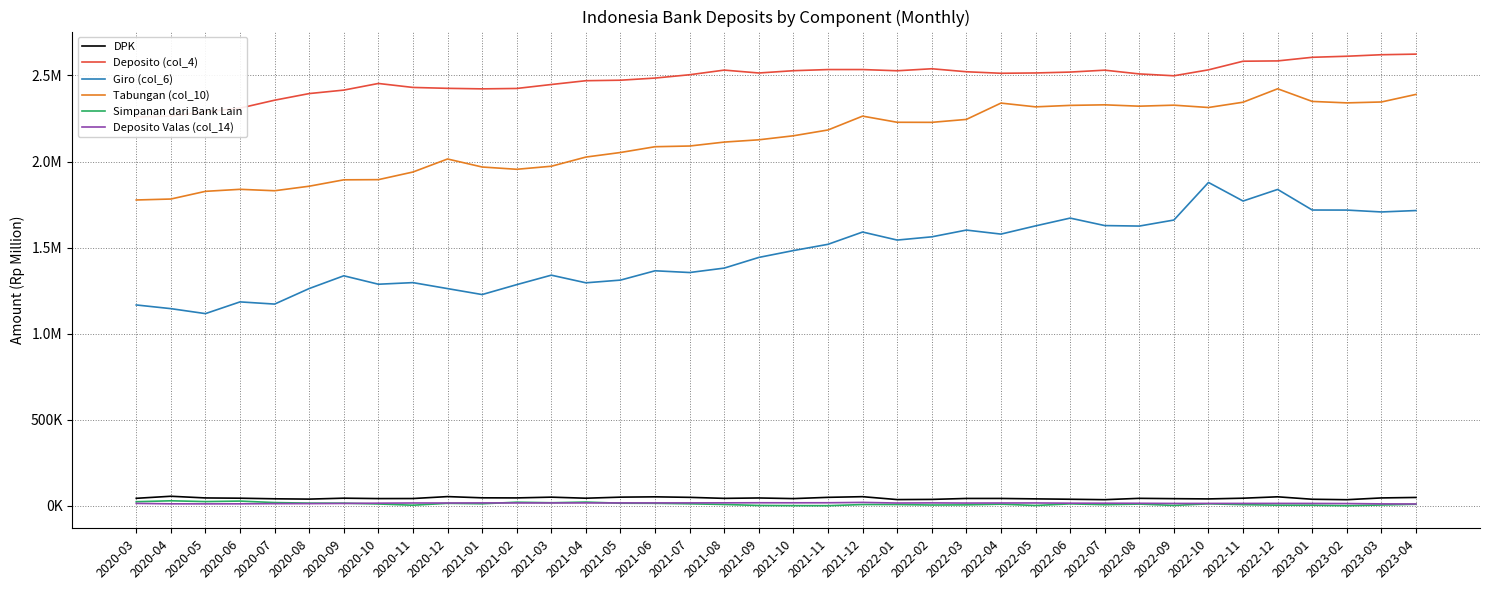

At how many categories does at least one series exceed 1070413?

38